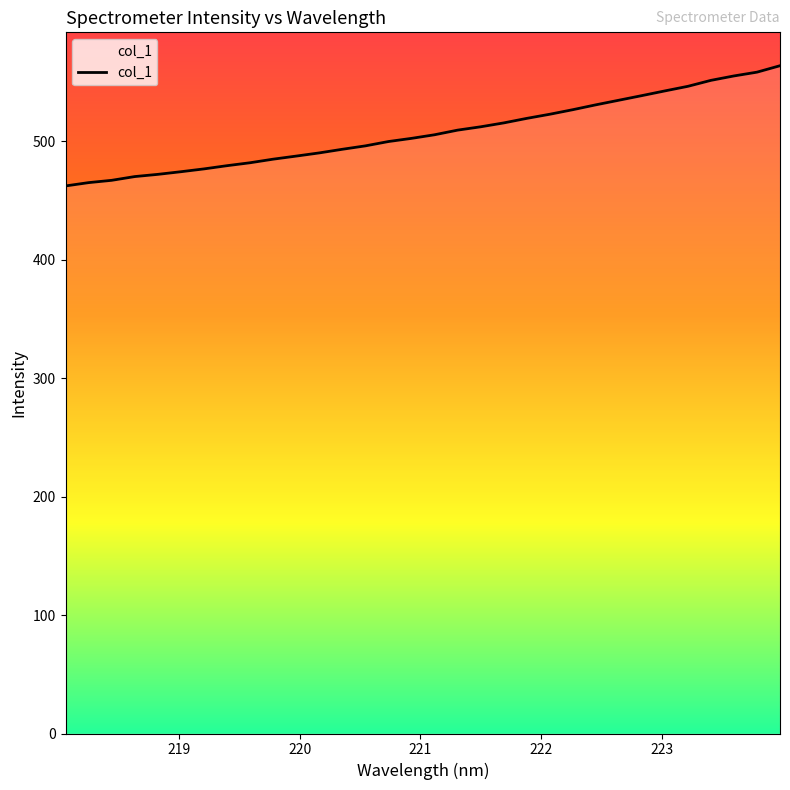

What is the minimum value shown in the chart?

462.1